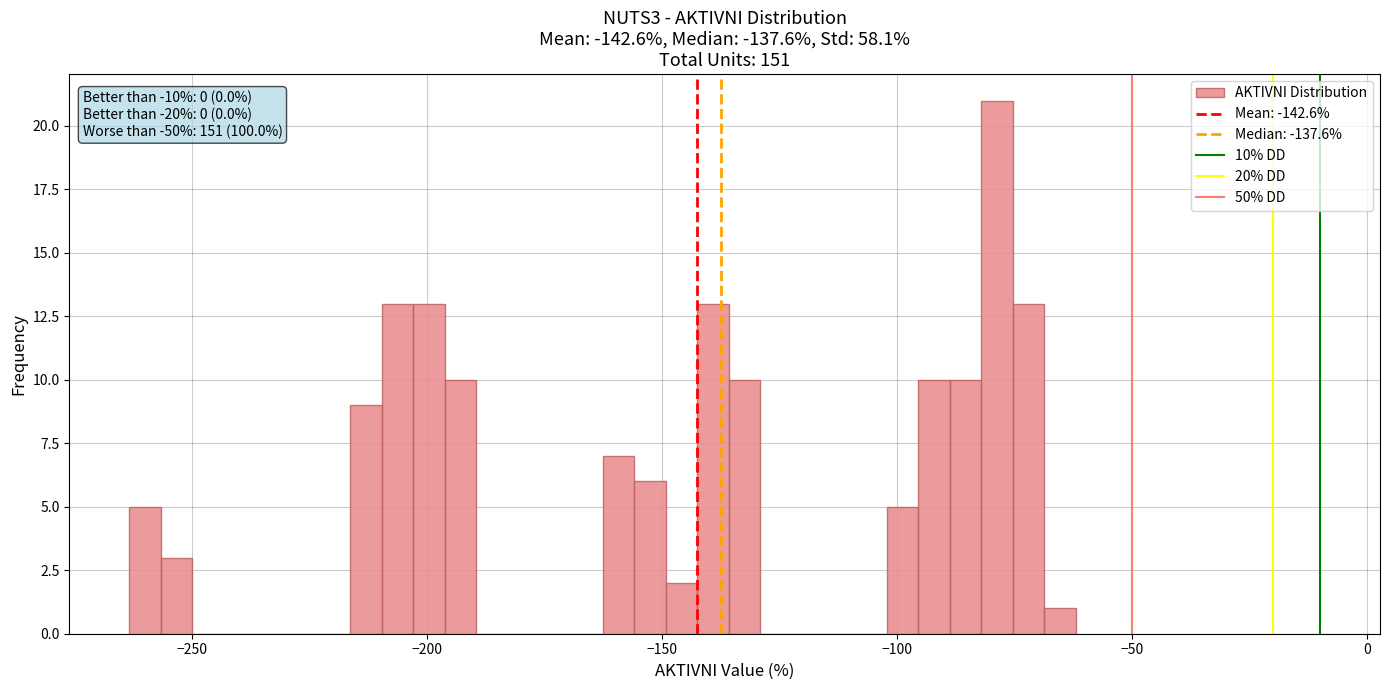

Read against the x-axis, roughly where is the centre of the tallest bar?

-80